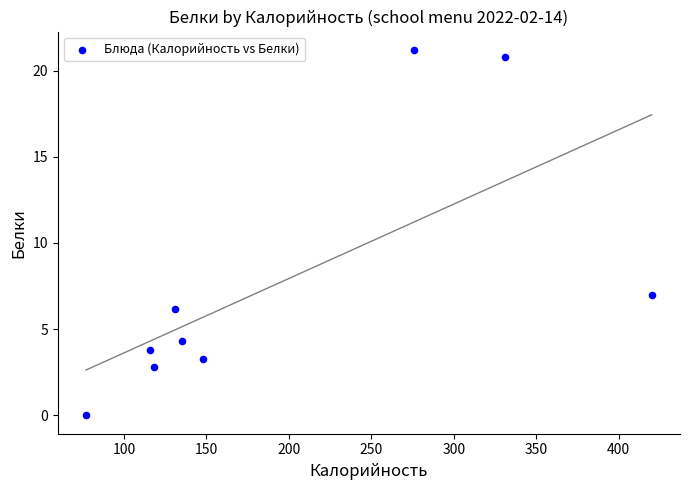

What Y value in the scatter plot is closest to 10?

7.0